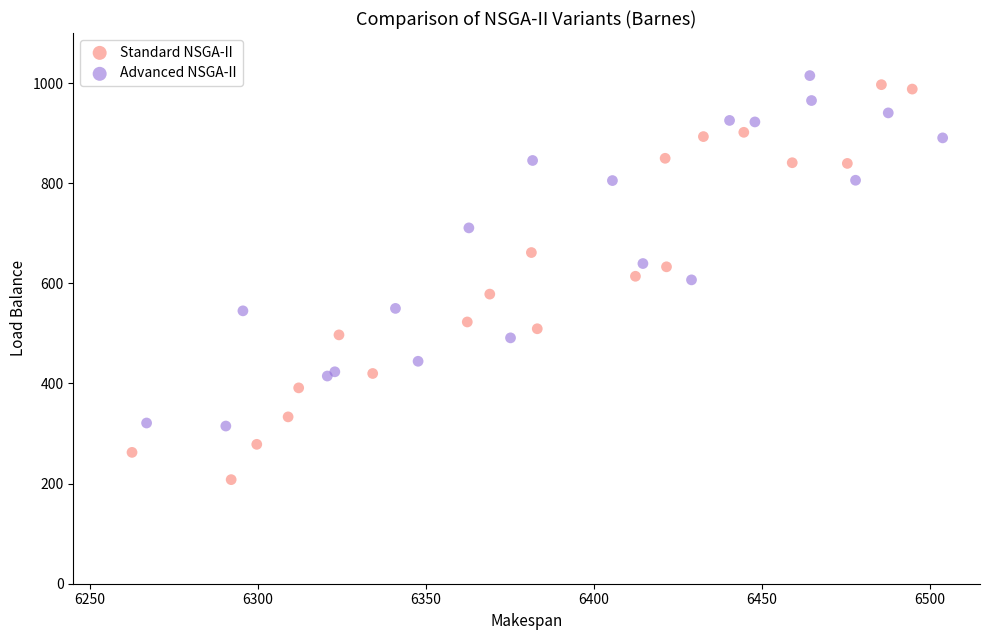

Which series contains the lowest Y value?

Standard NSGA-II